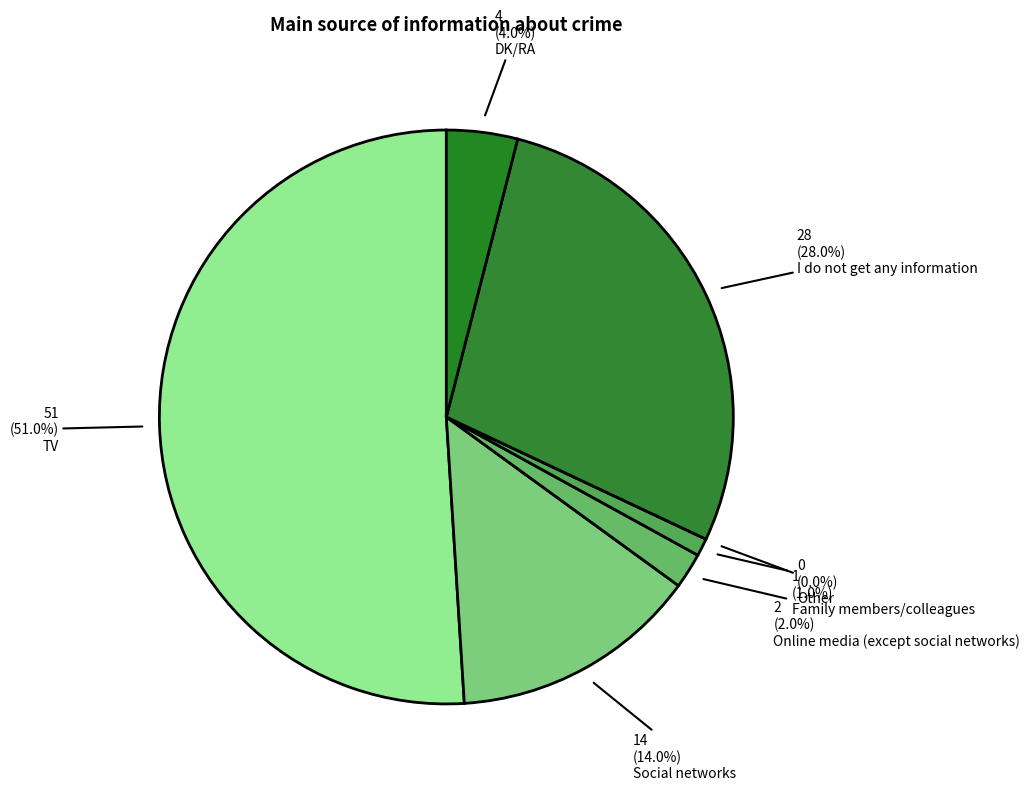

To the nearest percent, what percentage of the pie is Social networks?

14%